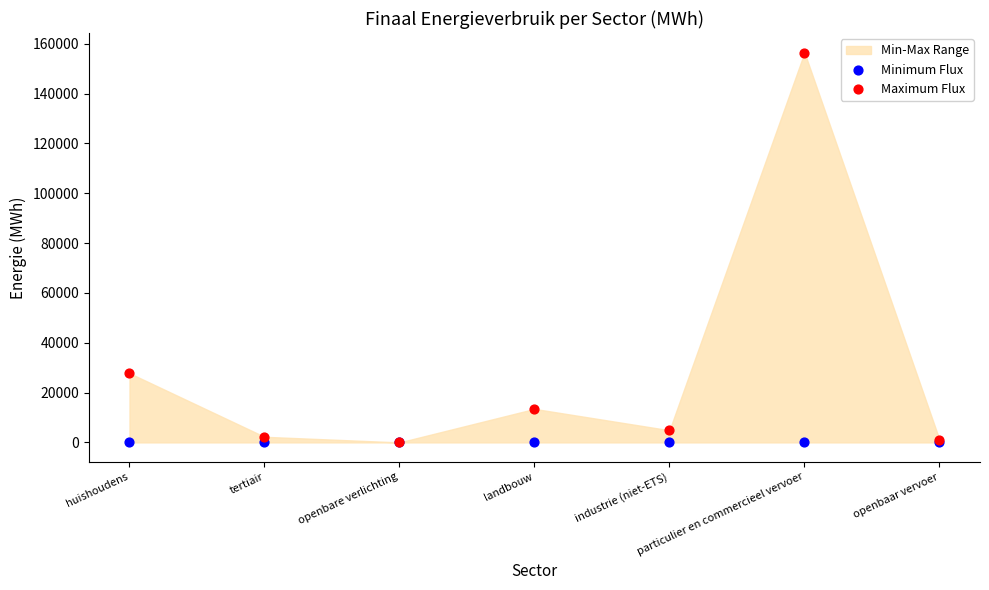

In the Maximum Flux series, what Y value is closest to 78261?

27795.2